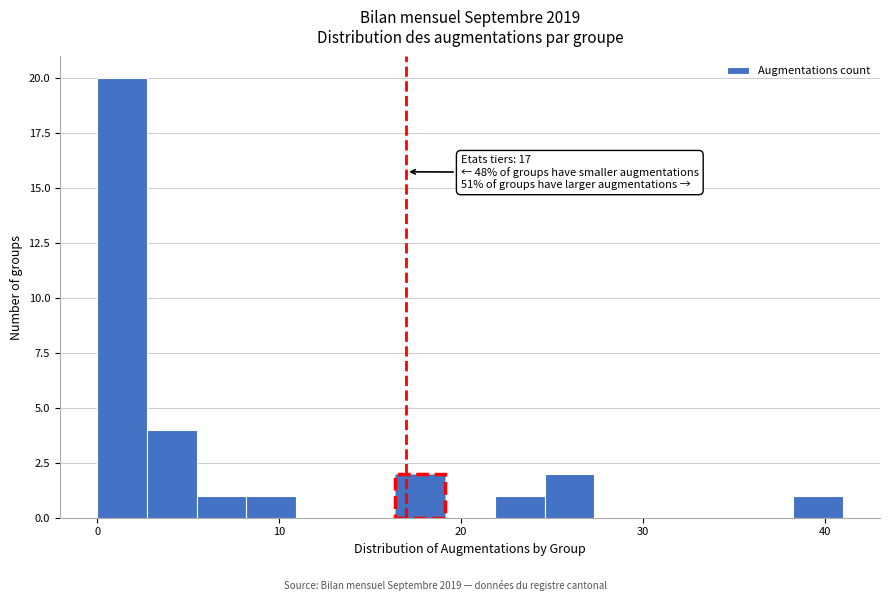

Around what value on the x-axis is the tallest bar? Give the approximate position of its centre, as read against the axis.

1